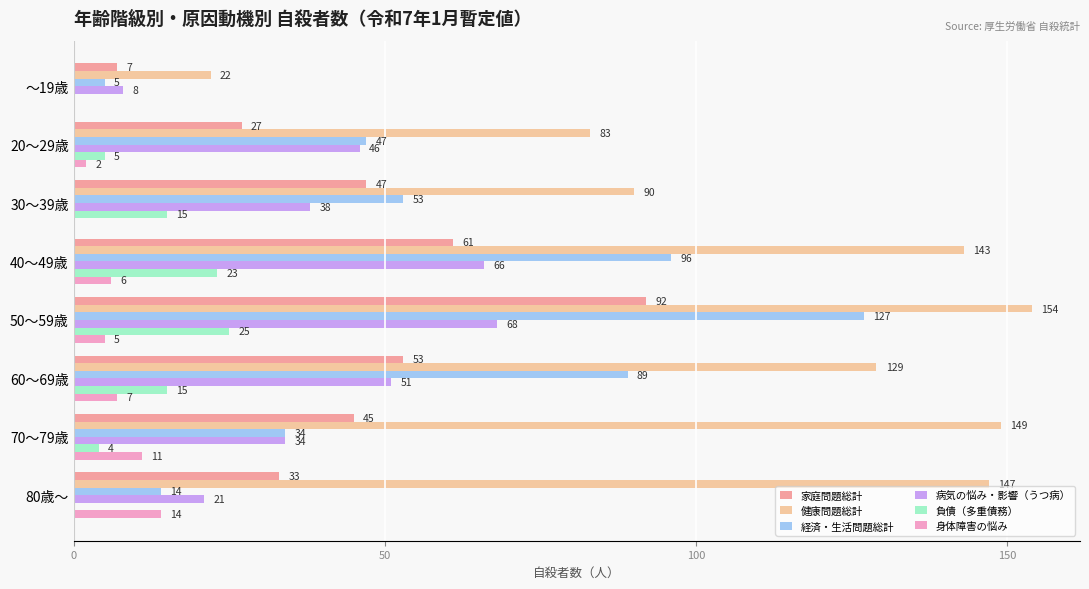

How many 身体障害の悩み values are between 2 and 11?

5